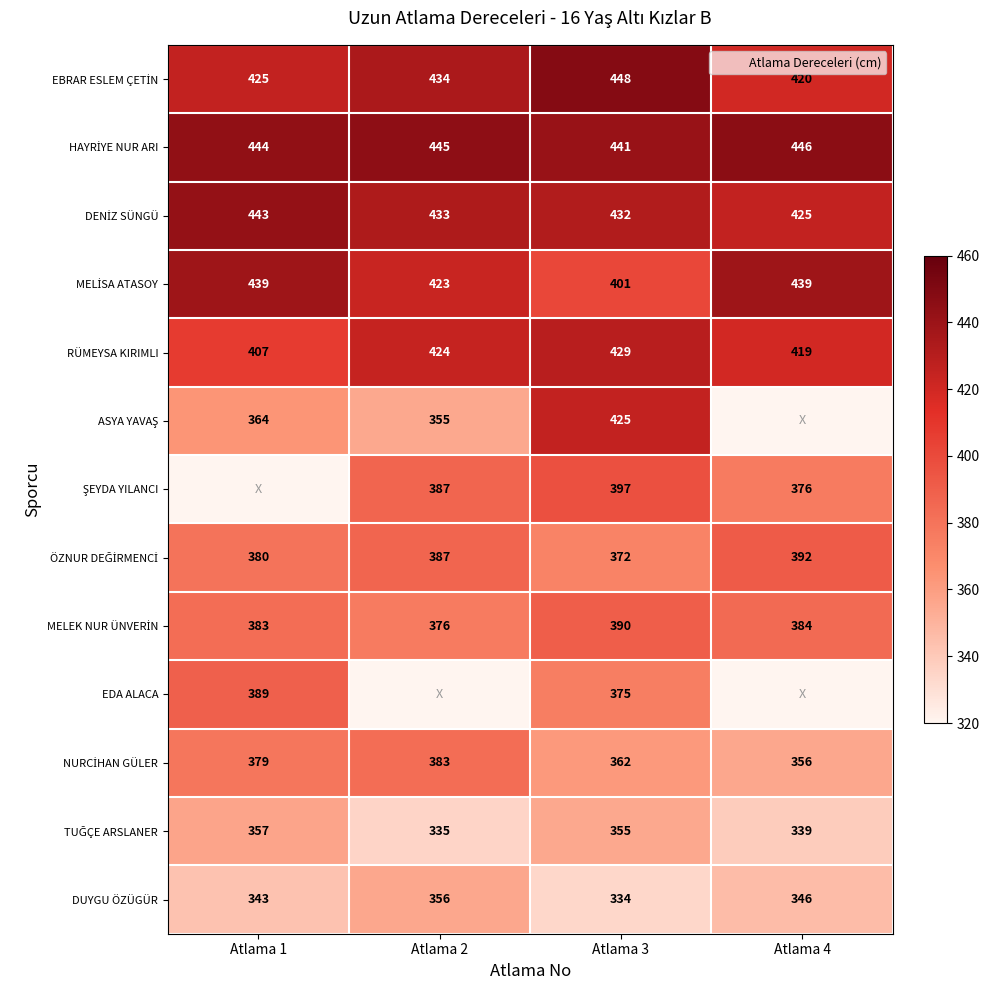

Read the HAYRİYE NUR ARI value at Atlama 1.

444.0